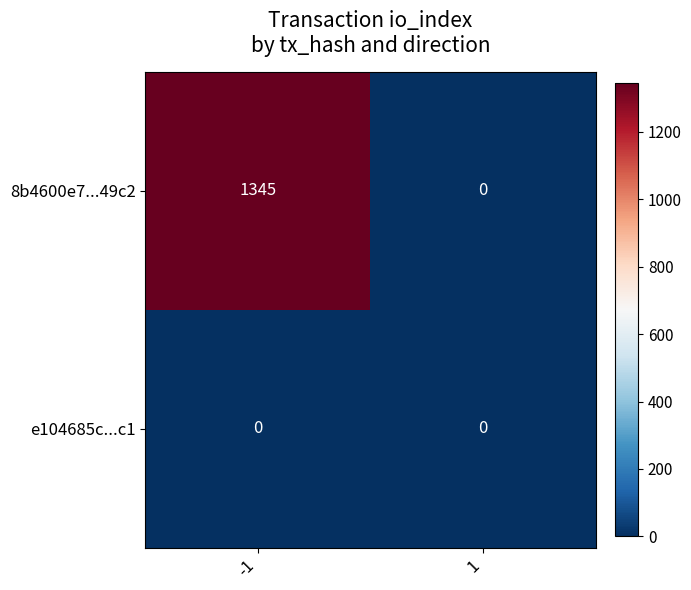

What is the maximum value shown in the chart?

1345